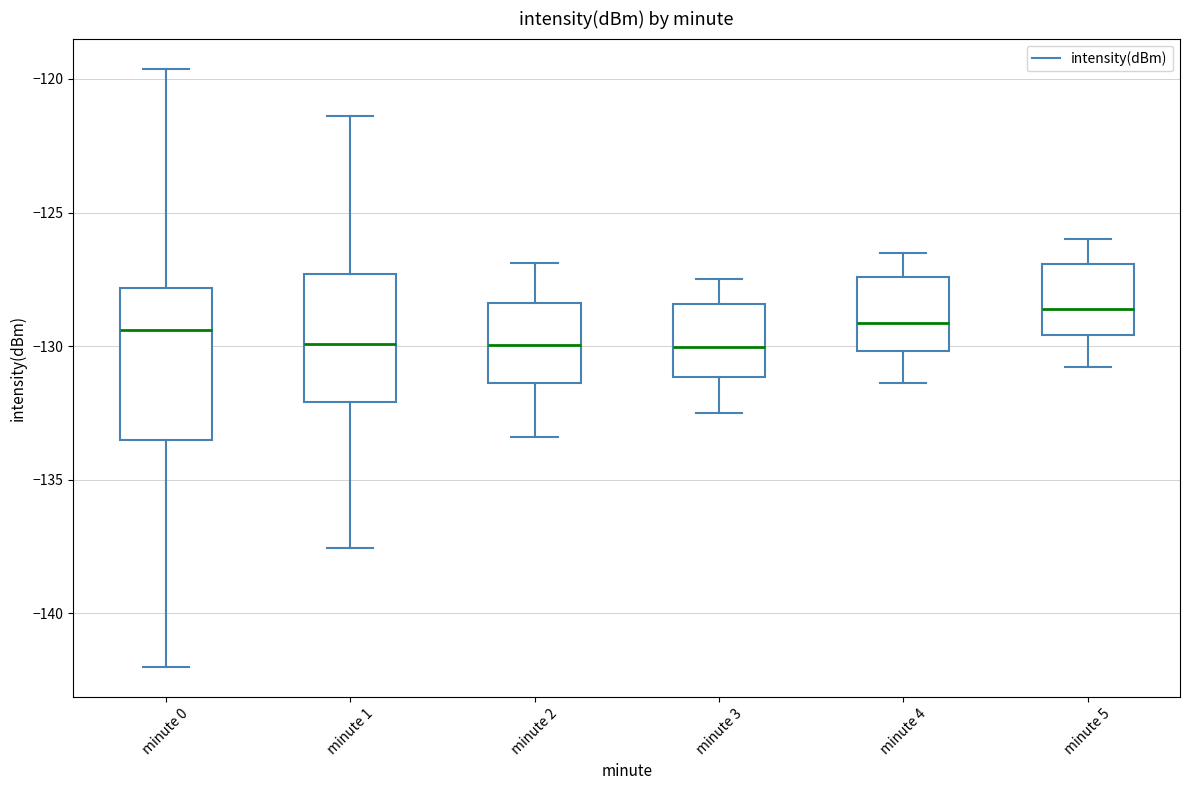

Which box has the highest median line?

minute 5